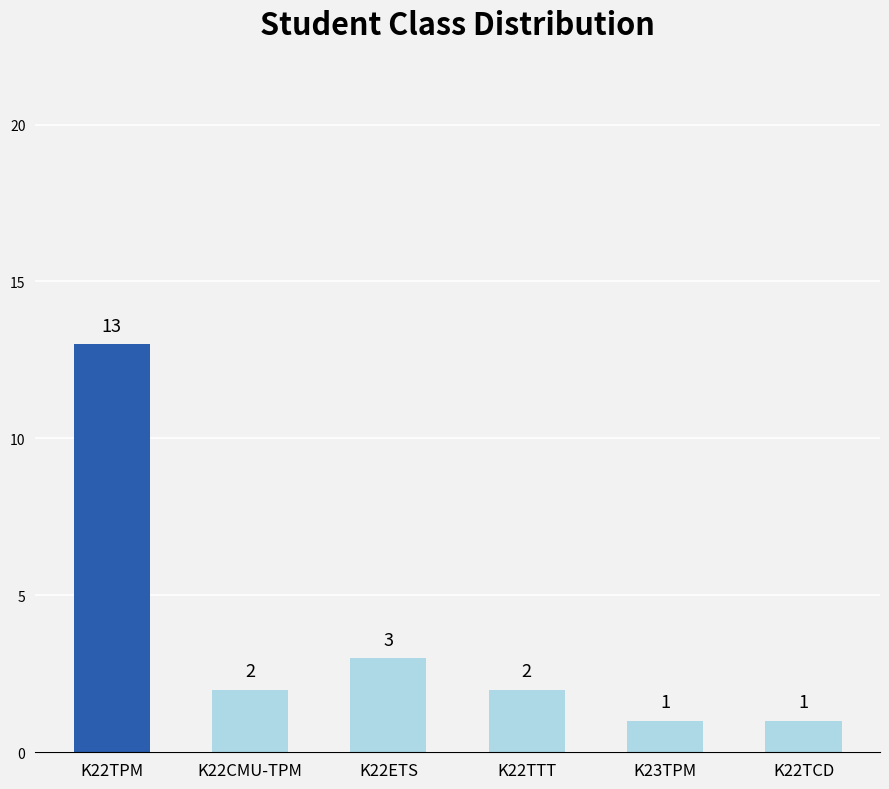

What is the value of the 4th bar from the left?

2